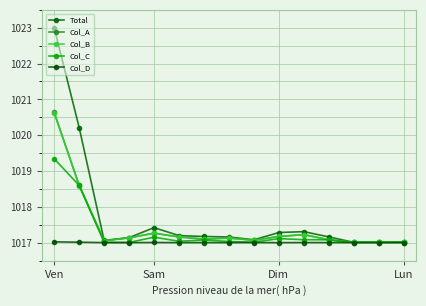

List the labels in order of Col_B value, smallest first.

12, 14, 13, Dim, 8, 11, 6, 7, Lun, 5, 9, 10, 4, Sam, Ven